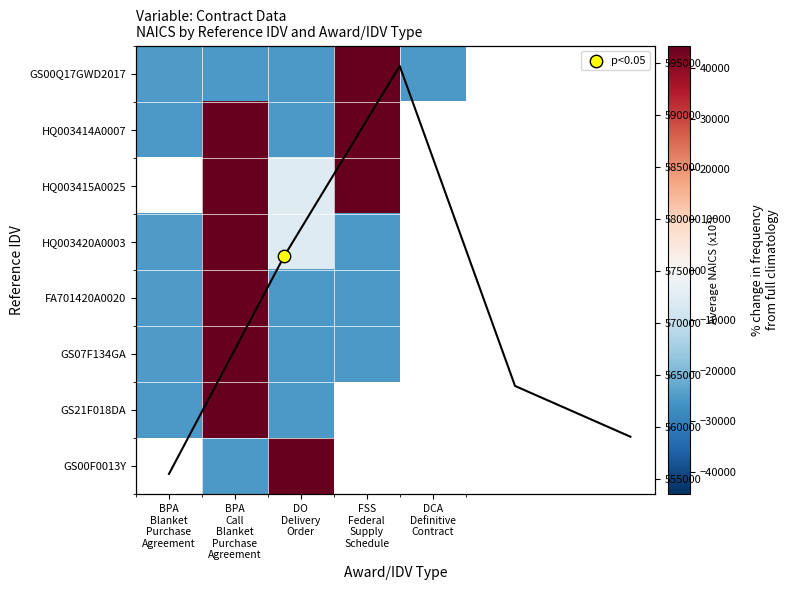

Which series has the widest spread of values?

GS00Q17GWD2017